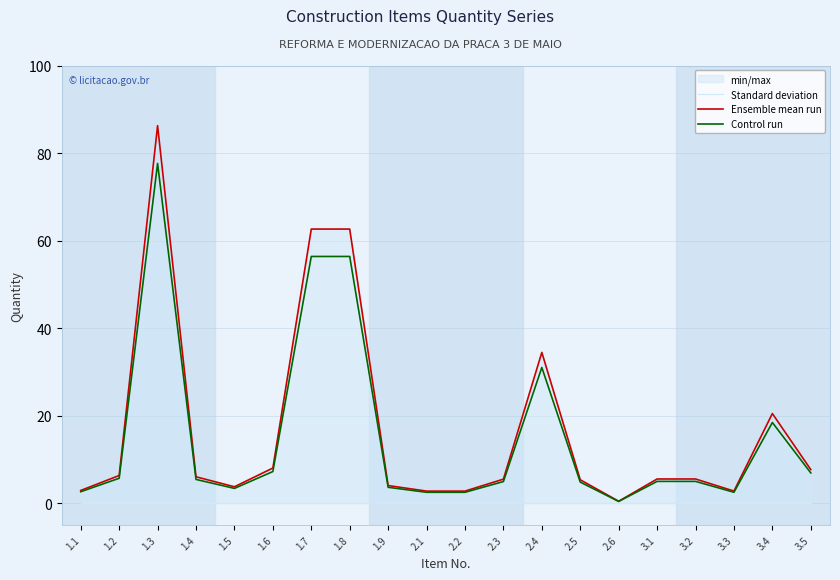

Reading left to right, extract all data points from this chart.

Standard deviation: 0.0	0.0	0.0	0.0	0.0	0.0	0.0	0.0	0.0	0.0	0.0	0.0	0.0	0.0	0.0	0.0	0.0	0.0	0.0	0.0
Ensemble mean run: 2.9	6.3	86.2	6.0	3.7	8.0	62.6	62.6	4.0	2.7	2.7	5.5	34.4	5.3	0.4	5.5	5.5	2.7	20.4	7.7
Control run: 2.6	5.7	77.6	5.4	3.3	7.2	56.4	56.4	3.6	2.5	2.5	4.9	31.0	4.8	0.4	5.0	5.0	2.5	18.4	6.9